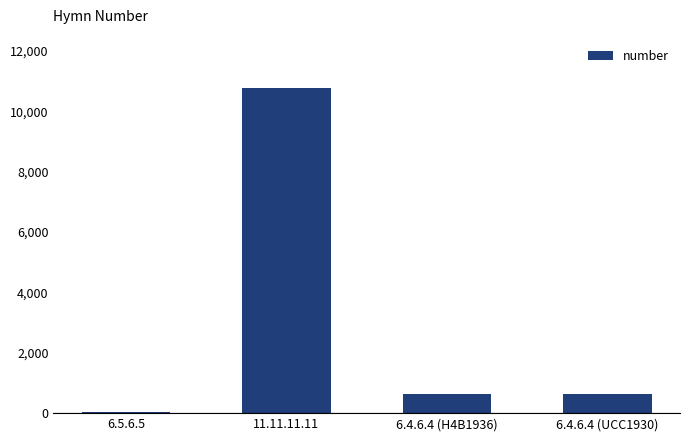

What is the label of the 2nd bar from the right?

6.4.6.4 (H4B1936)